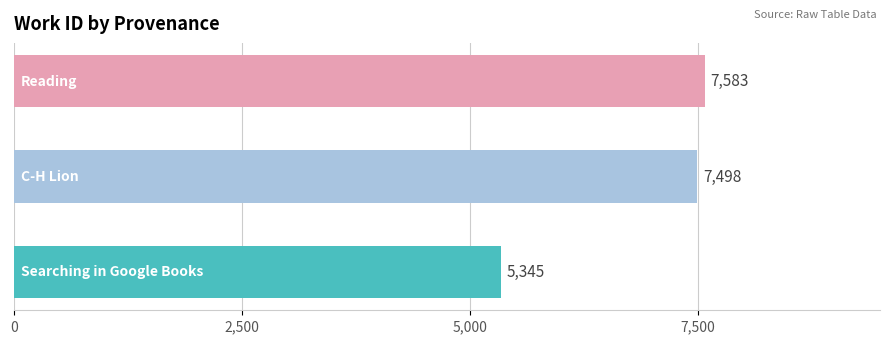

What is the average value?

6809